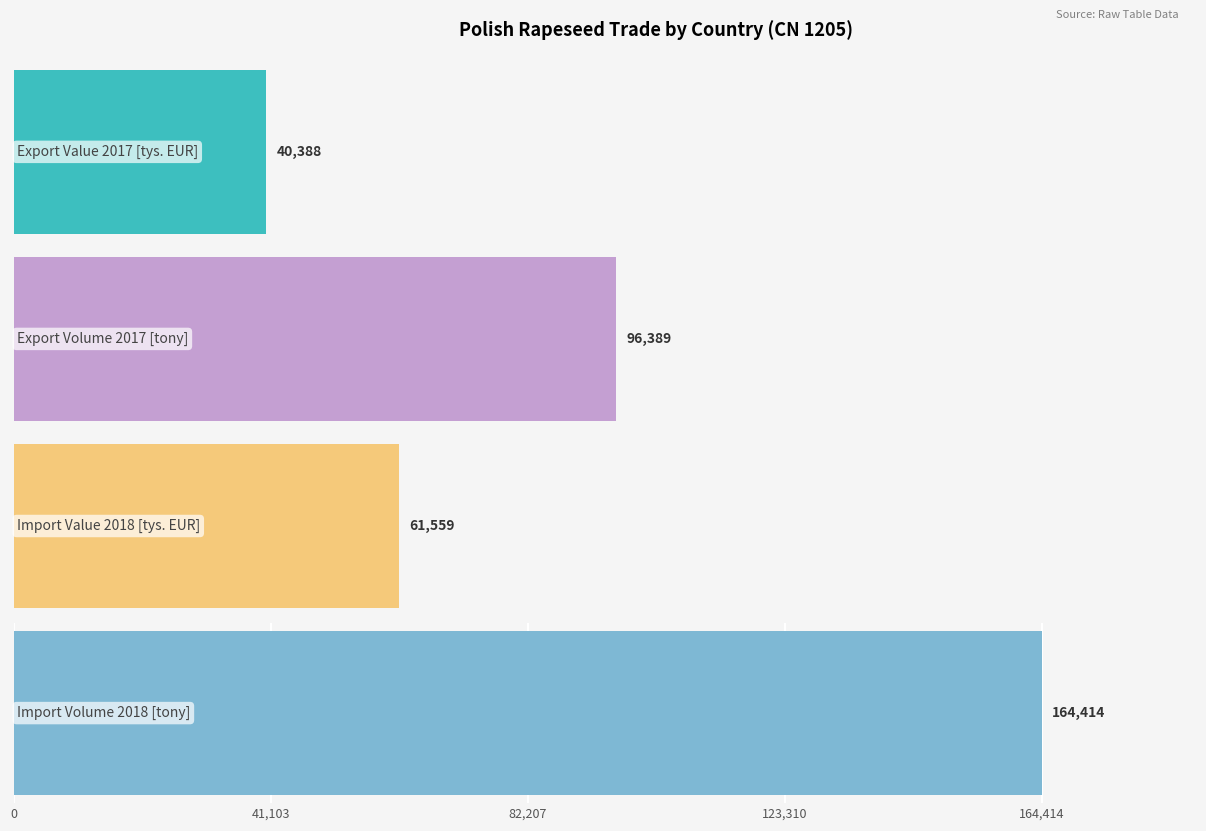

What is the difference between the second highest and minimum values in the Export Value 2017 [tys. EUR] series?

20608.9